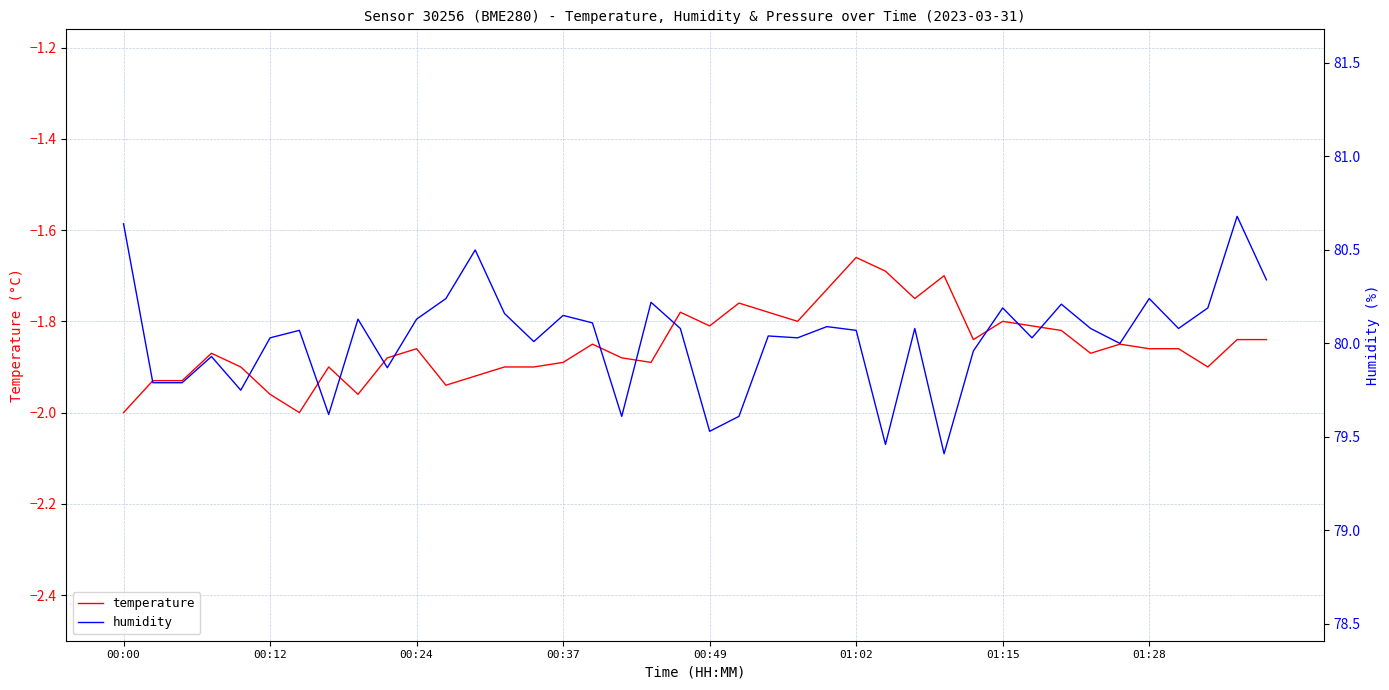

Between 28 and 37, which is larger?

28